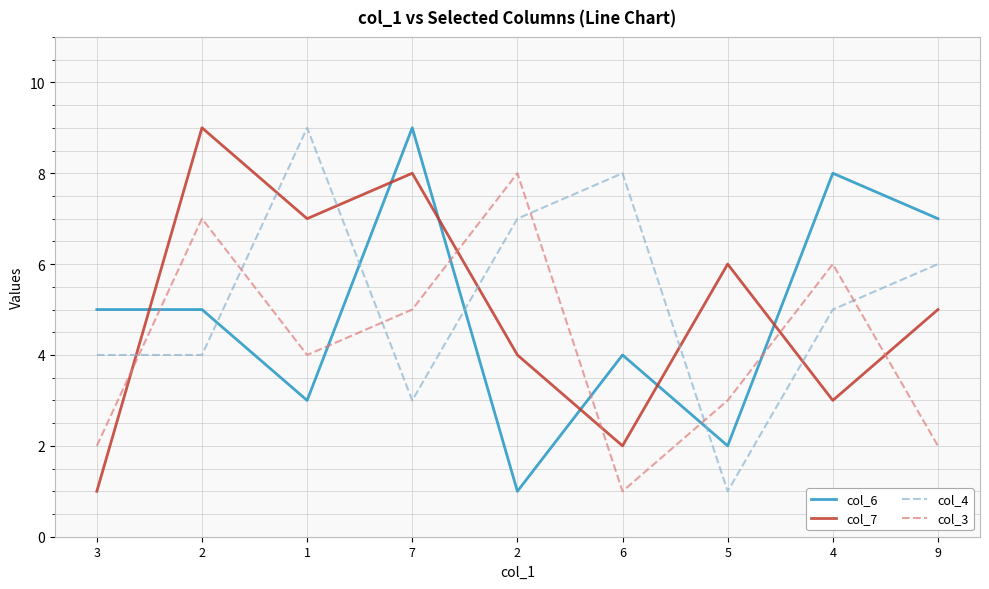

At which category is the sum across all series the highest?

2